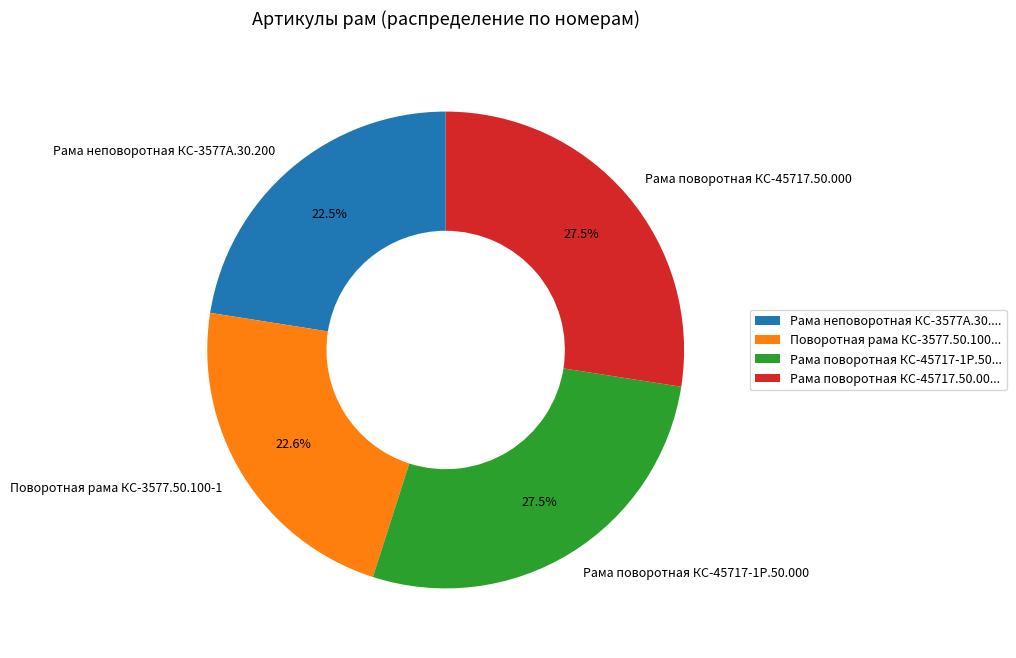

To the nearest percent, what is the average slice percentage?

25%